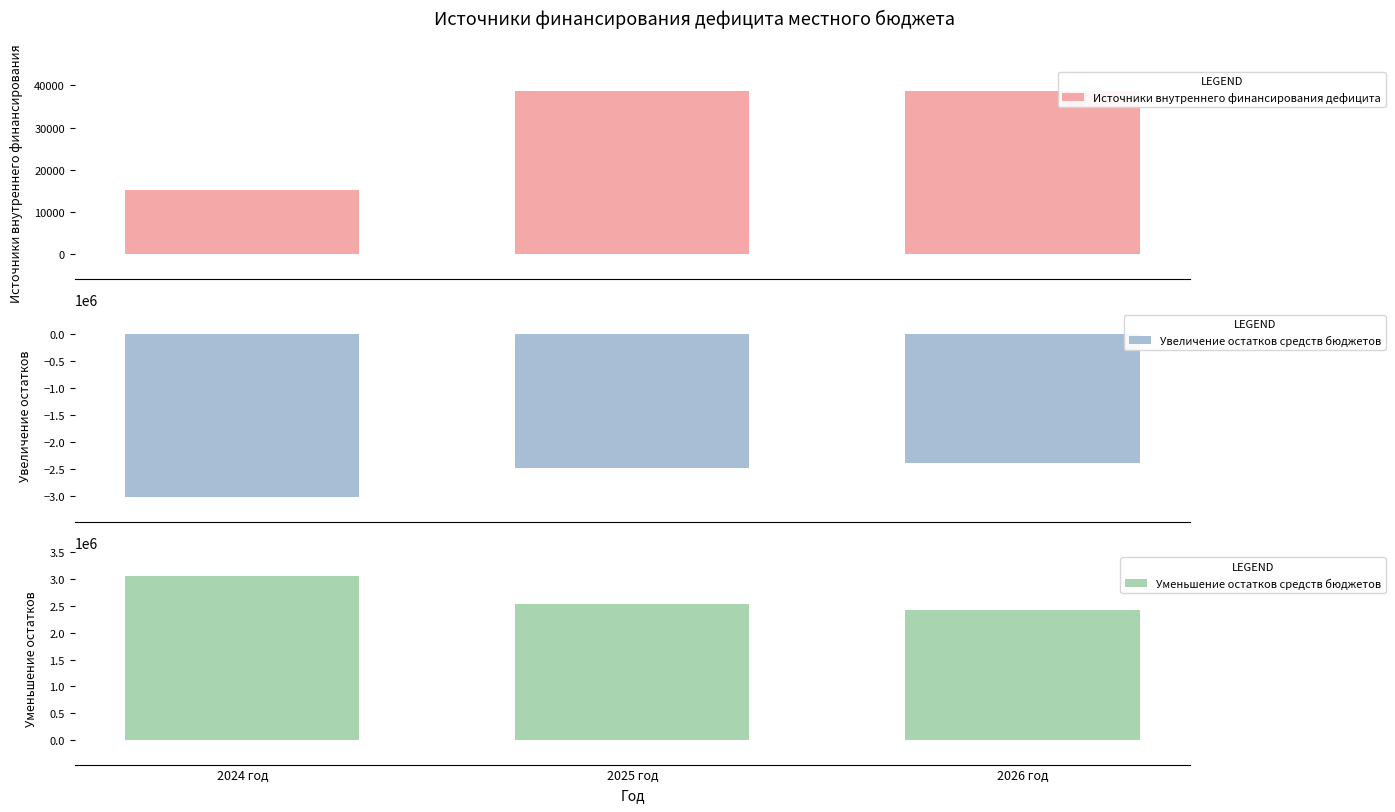

What are all the series names shown in the legend?

Источники внутреннего финансирования дефицита, Увеличение остатков средств бюджетов, Уменьшение остатков средств бюджетов